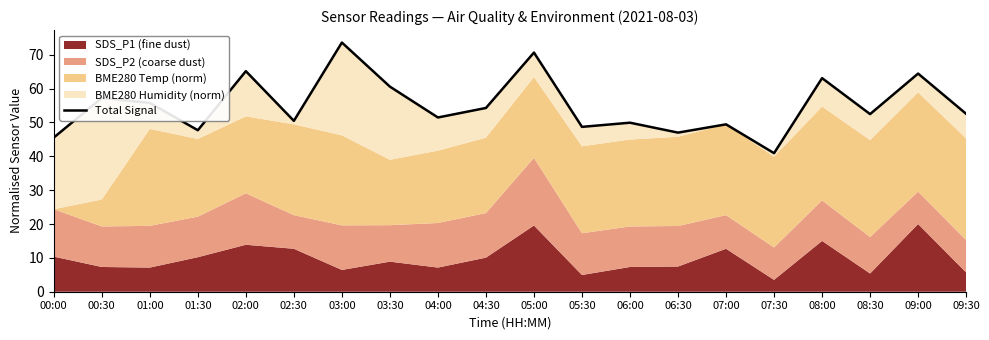

How many lines are shown in the chart?

1